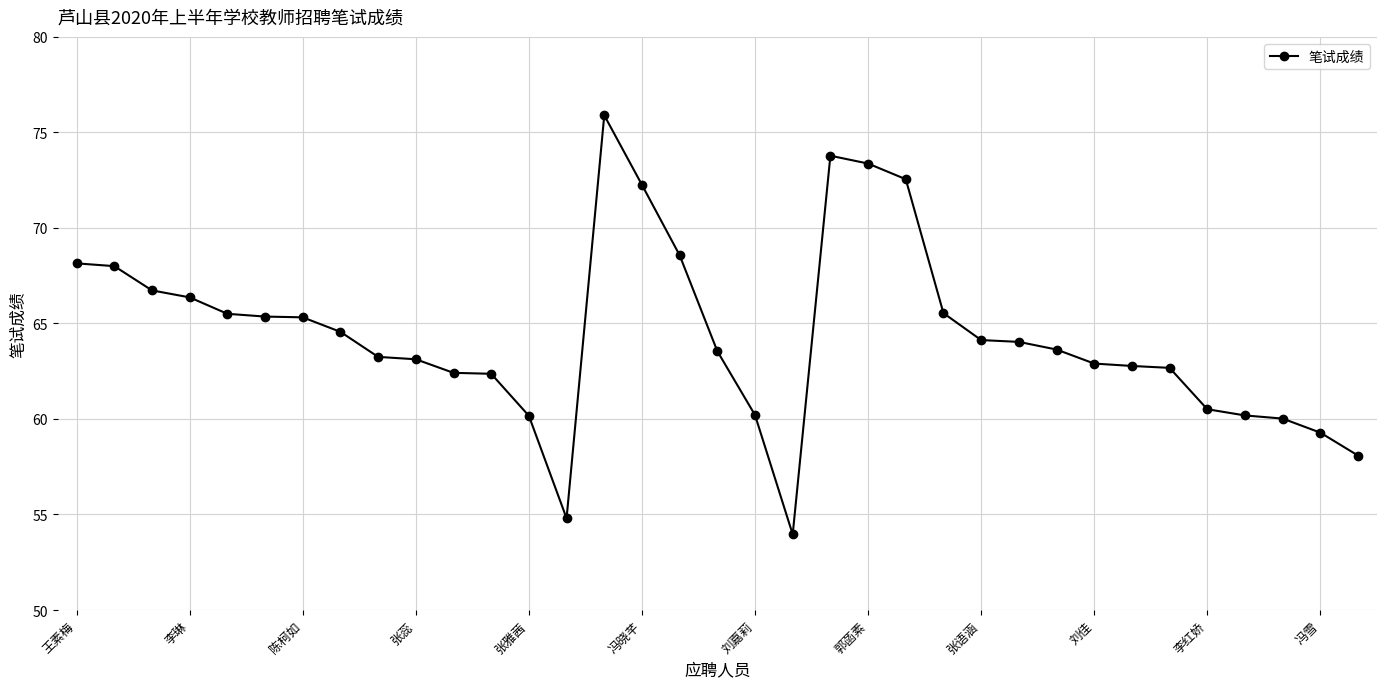

What is the maximum value shown in the chart?

75.9